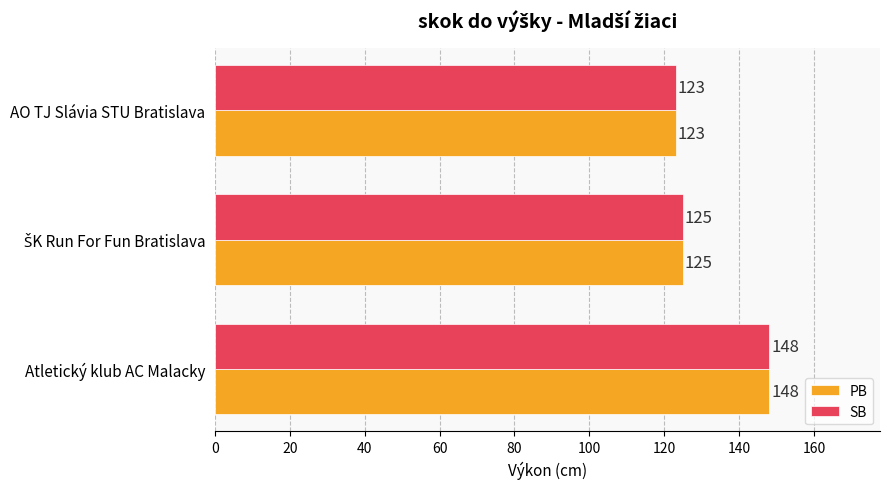

How many values in the SB series are below 125?

1